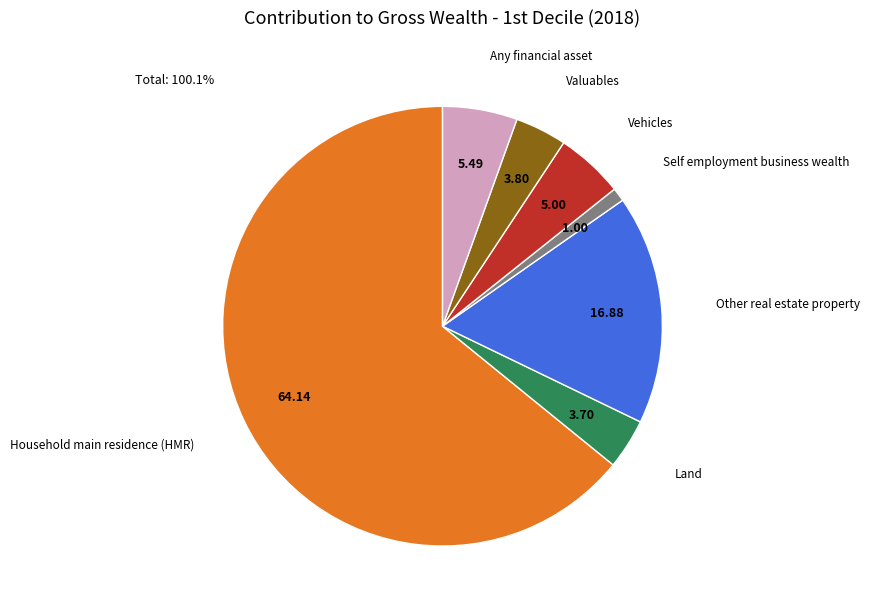

Is there a majority slice in this chart?

Yes